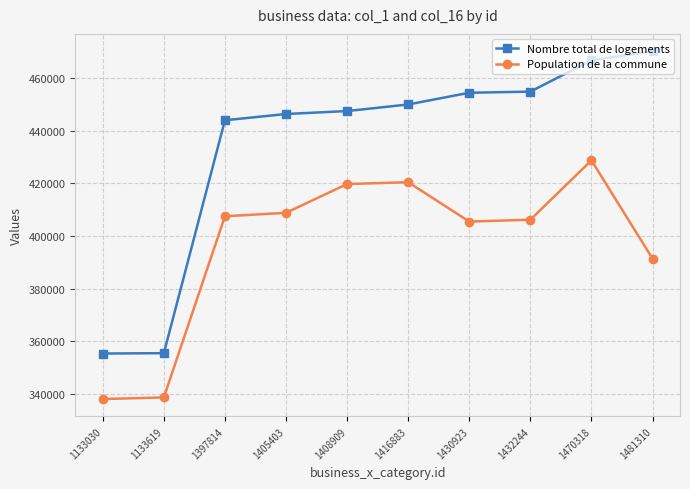

Which series has the largest range (max minus min)?

Nombre total de logements